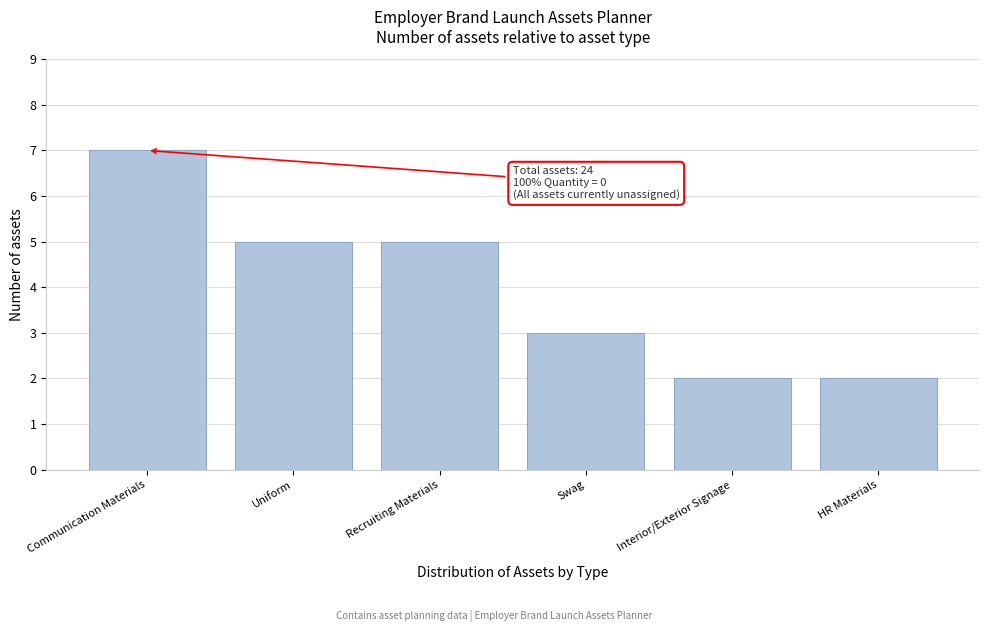

Reading left to right, what are all the values shown in this chart?

7	5	5	3	2	2